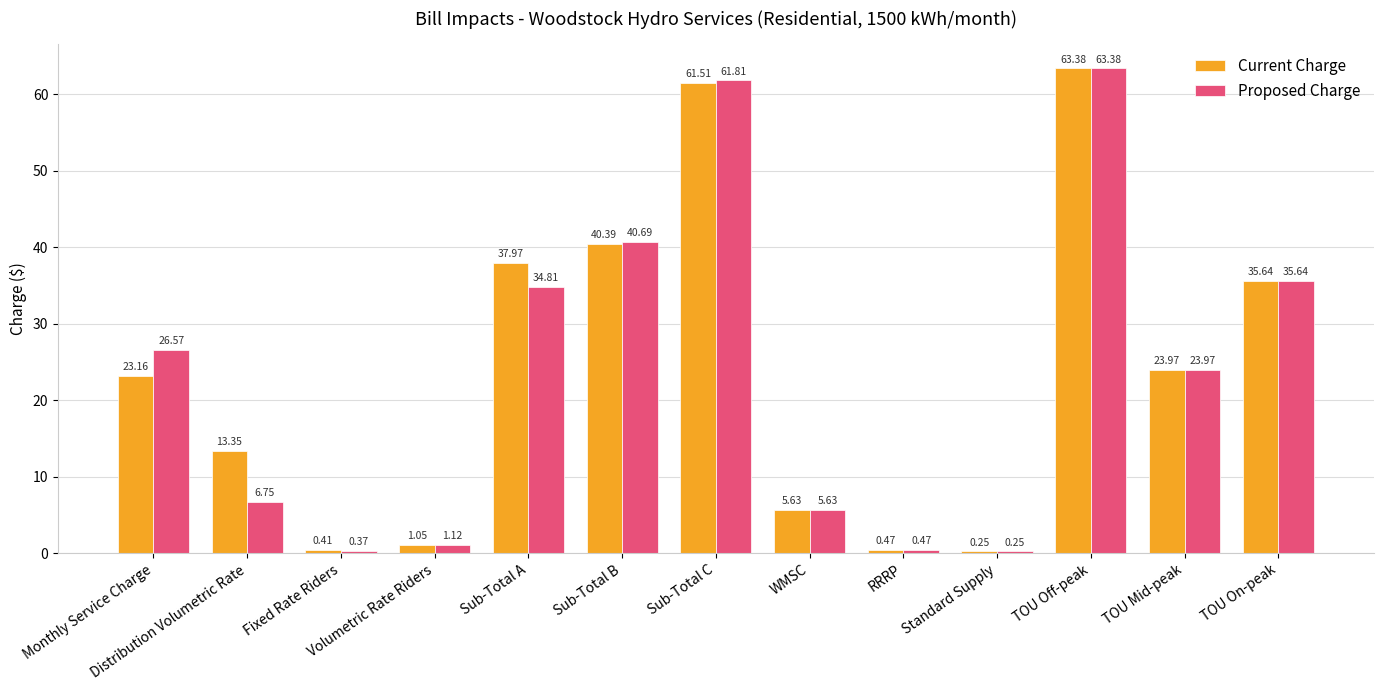

What is the label of the 6th bar from the left?

Sub-Total B